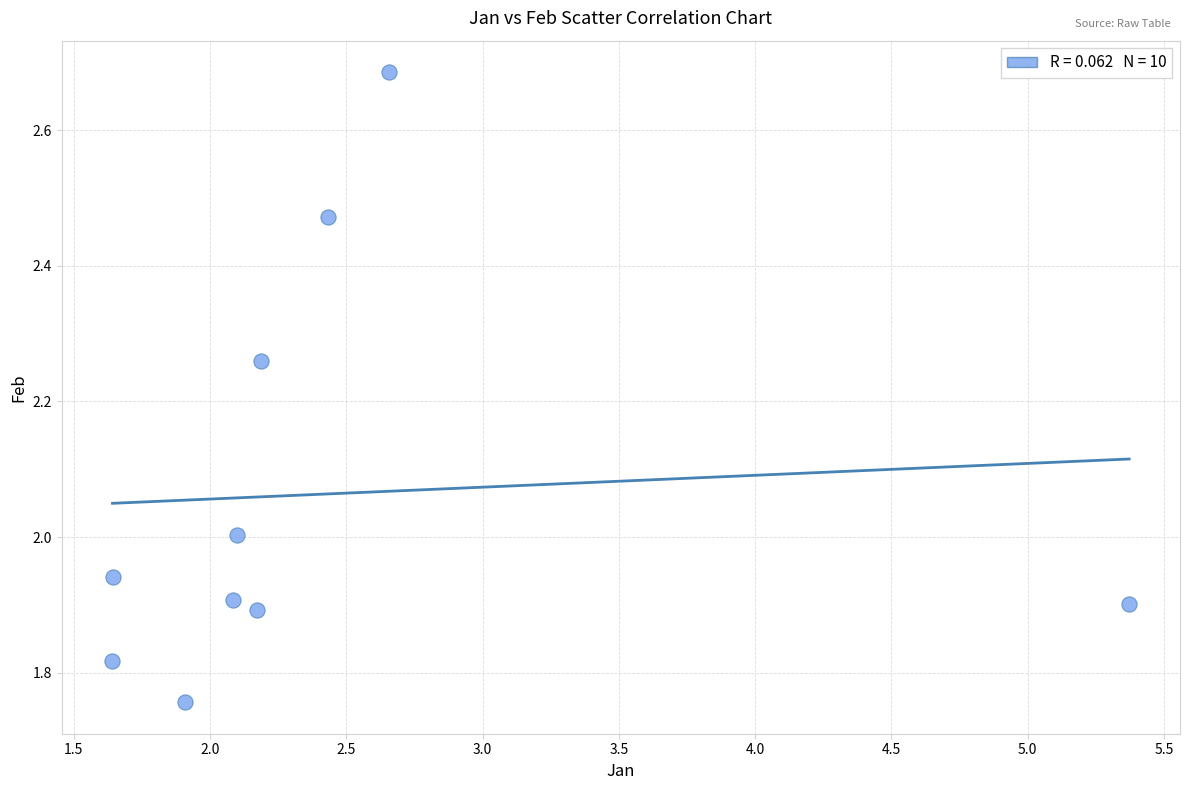

What is the range of Y values (max minus min)?

0.9